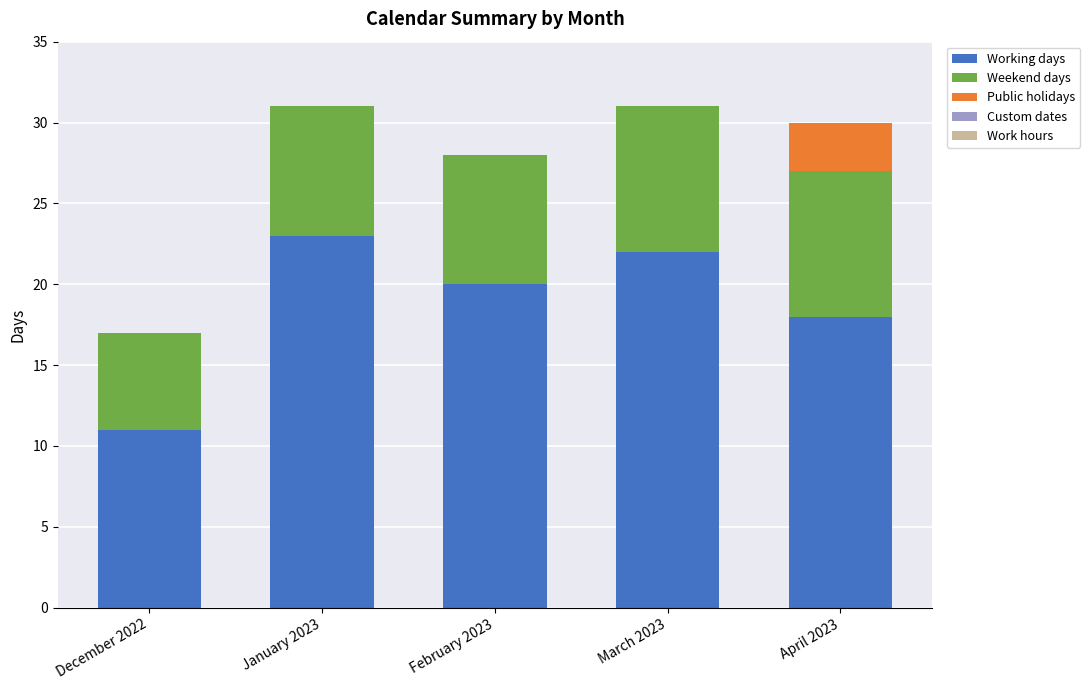

Where is Working days nearest to the value 17?

April 2023